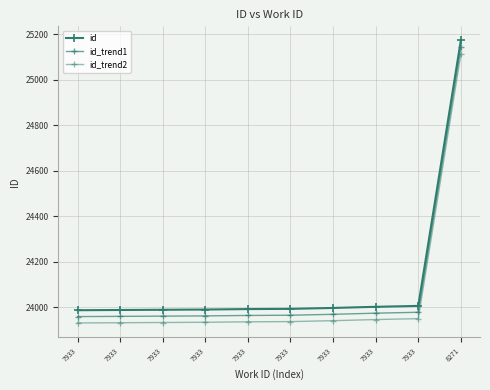

How many lines are shown in the chart?

3